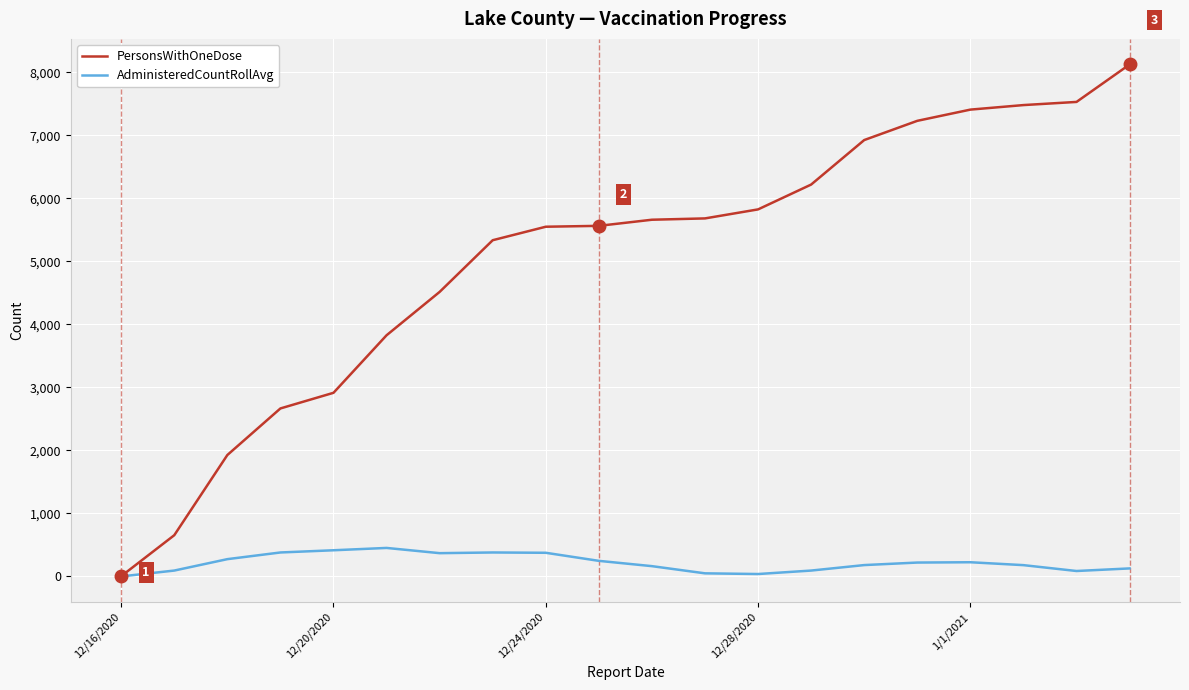

What is the maximum value for AdministeredCountRollAvg?

453